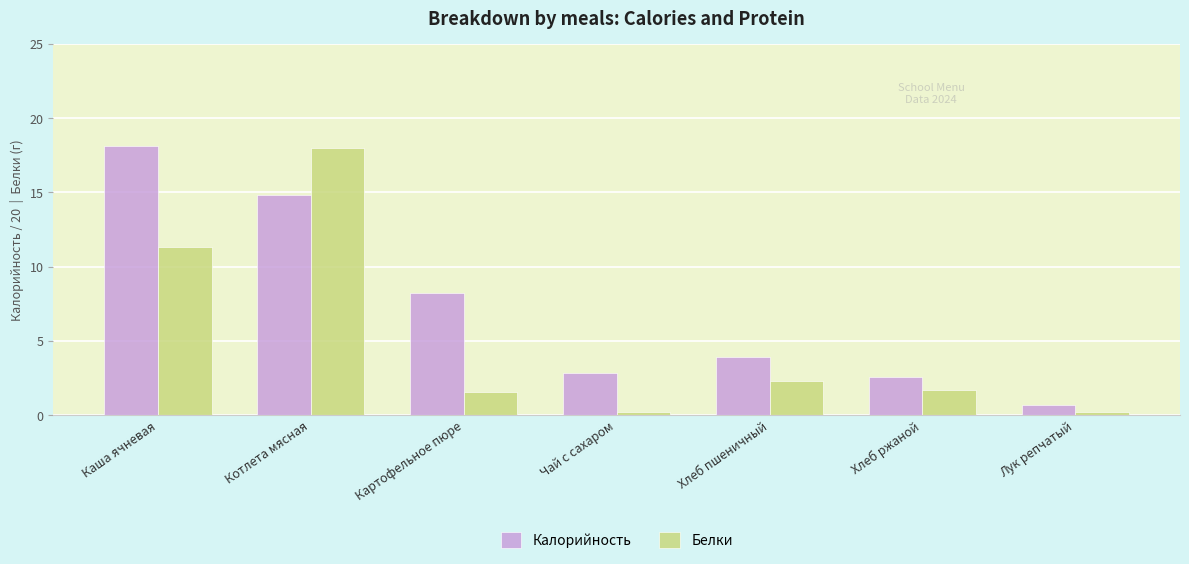

What is the maximum value for Калорийность?

18.1